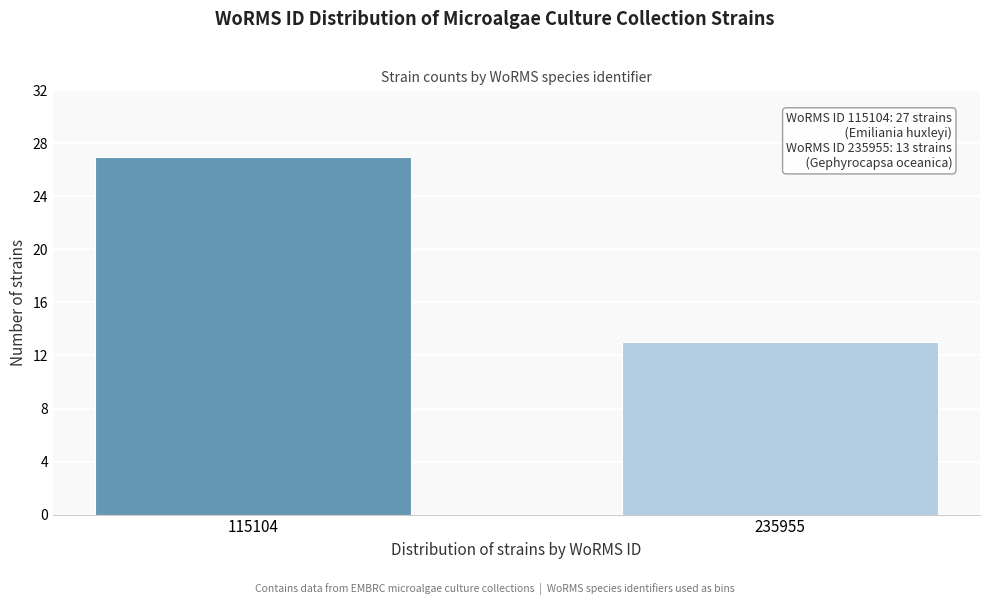

Reading right to left, transcribe all the data shown in this chart.

13	27